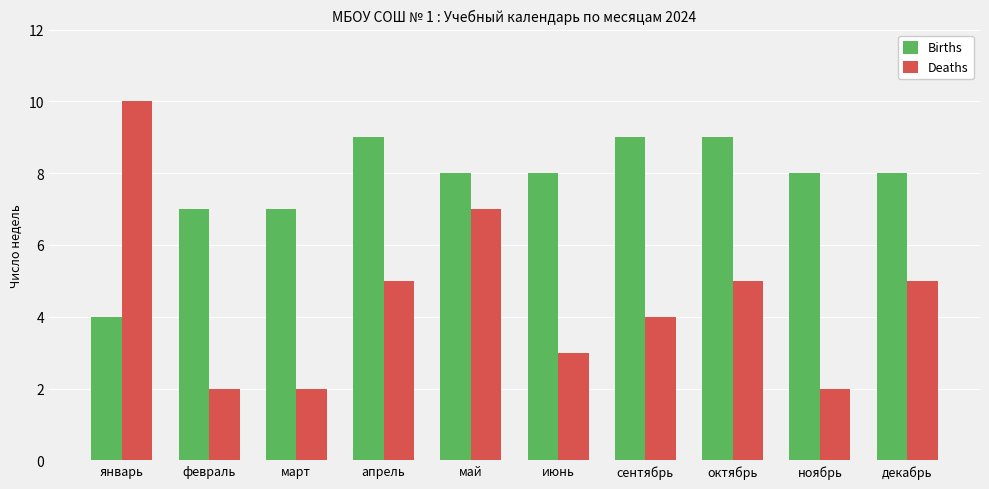

What is the difference between the Deaths values at январь and февраль?

8